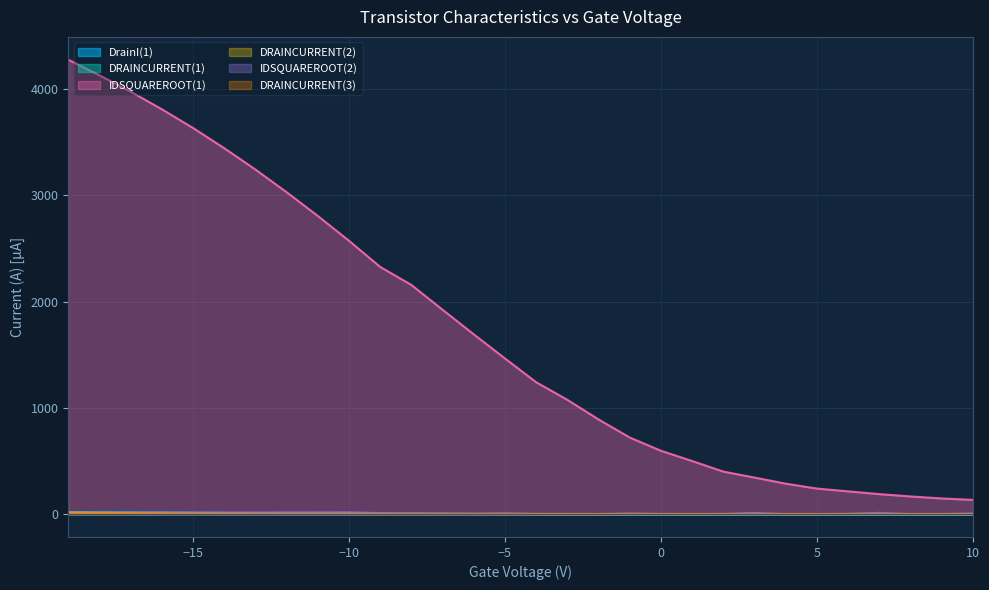

What is the total value across all series at -7?

1937.3